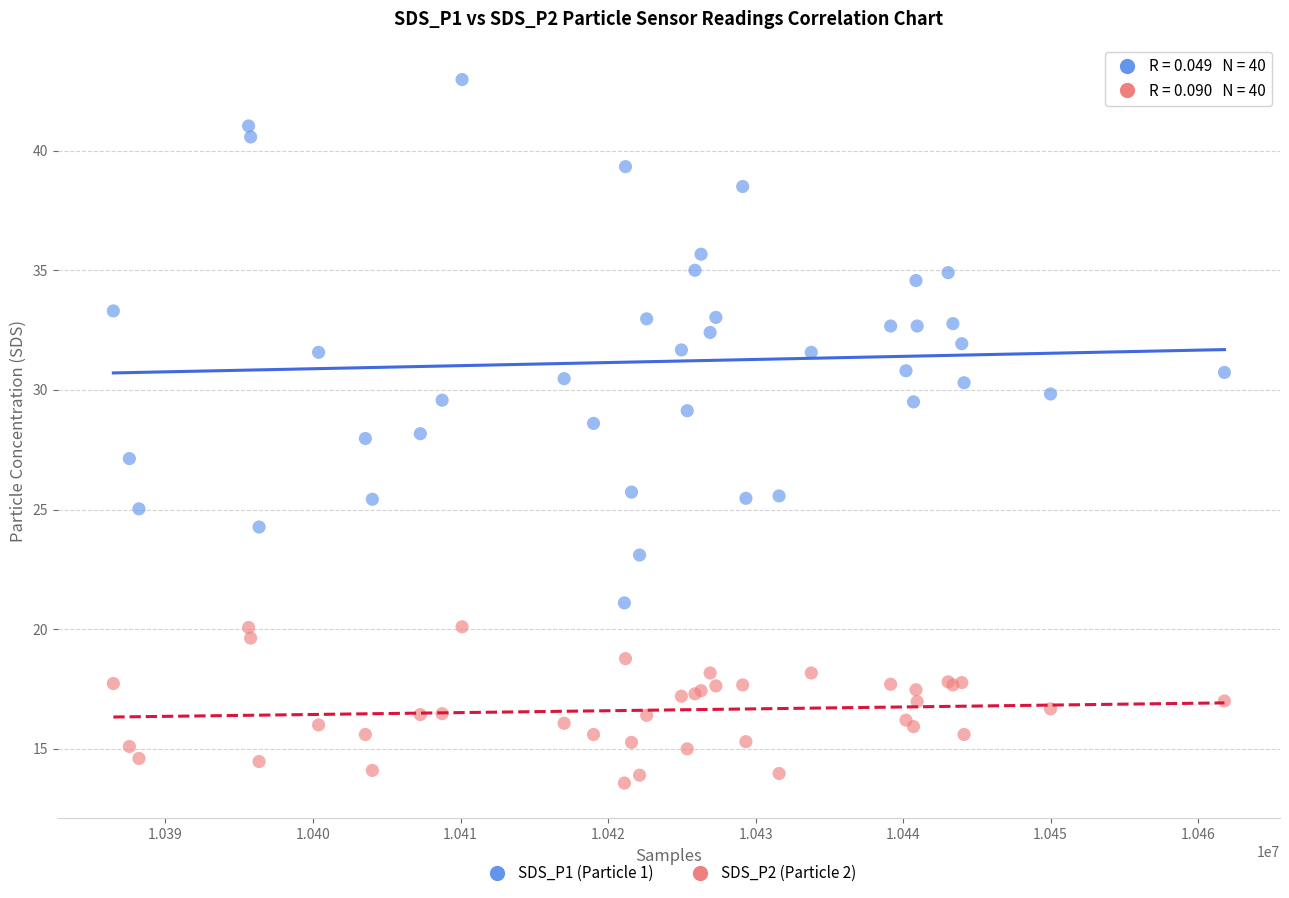

Which series has the widest spread of Y values?

SDS_P1 (Particle 1)